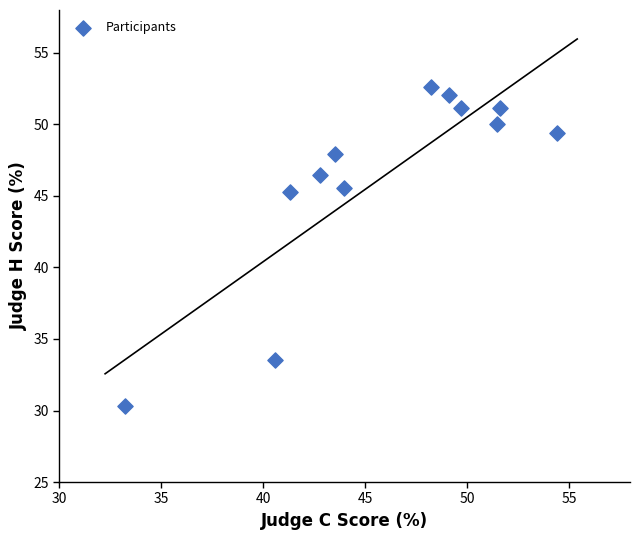

What is the average Y value?

46.3